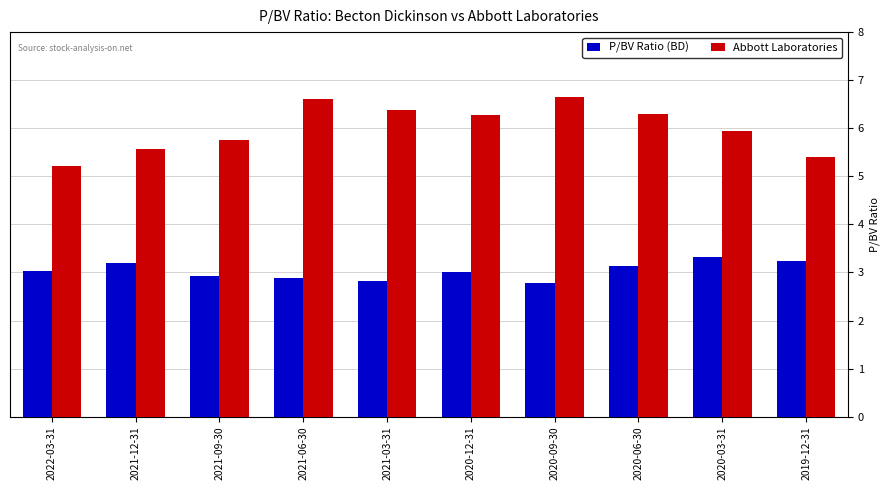

At which label is Abbott Laboratories closest to 5?

2022-03-31